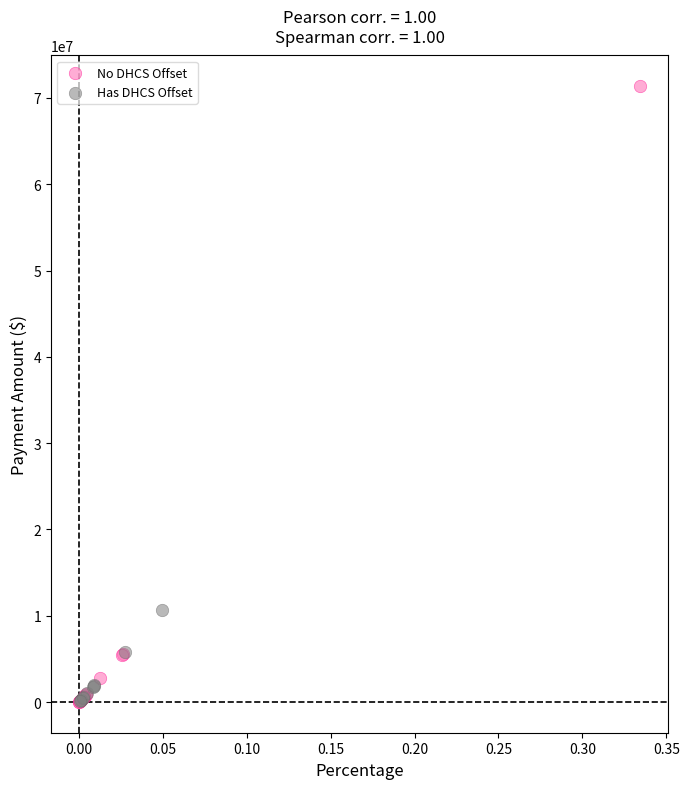

Which series reaches the maximum Y coordinate?

No DHCS Offset